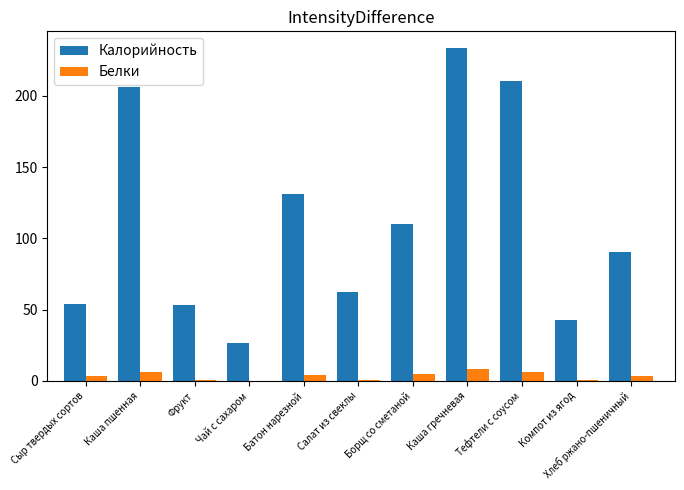

Between Борщ со сметаной and Хлеб ржано-пшеничный, which series saw the biggest shift?

Калорийность